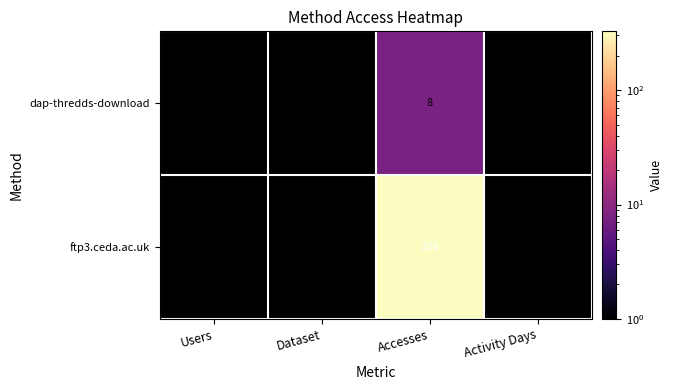

Which series has the largest range (max minus min)?

ftp3.ceda.ac.uk